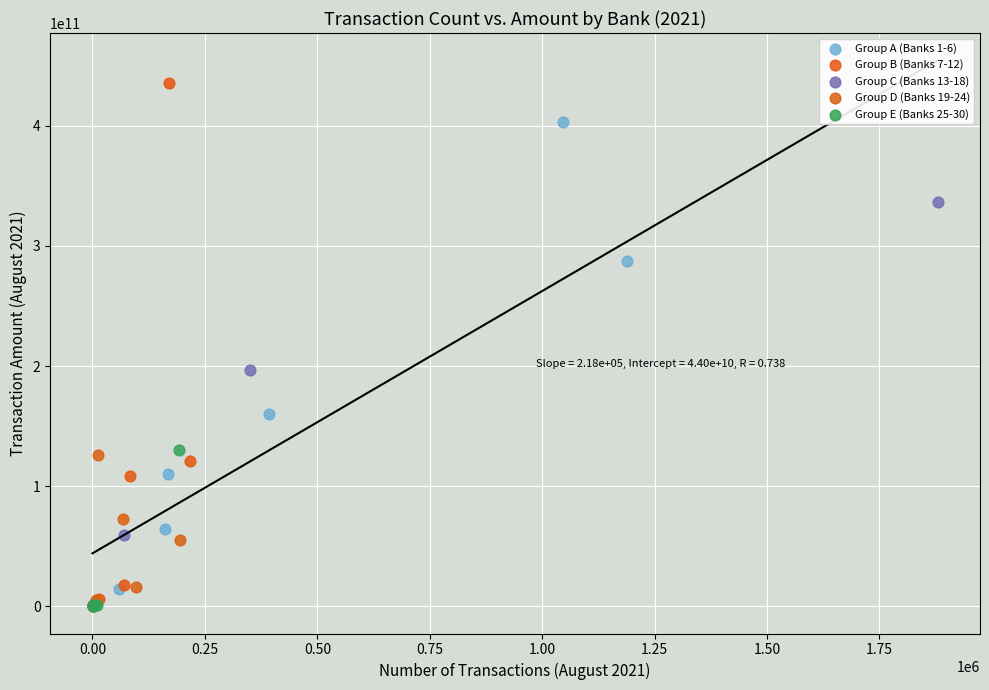

Which series contains the highest Y value?

Group B (Banks 7-12)